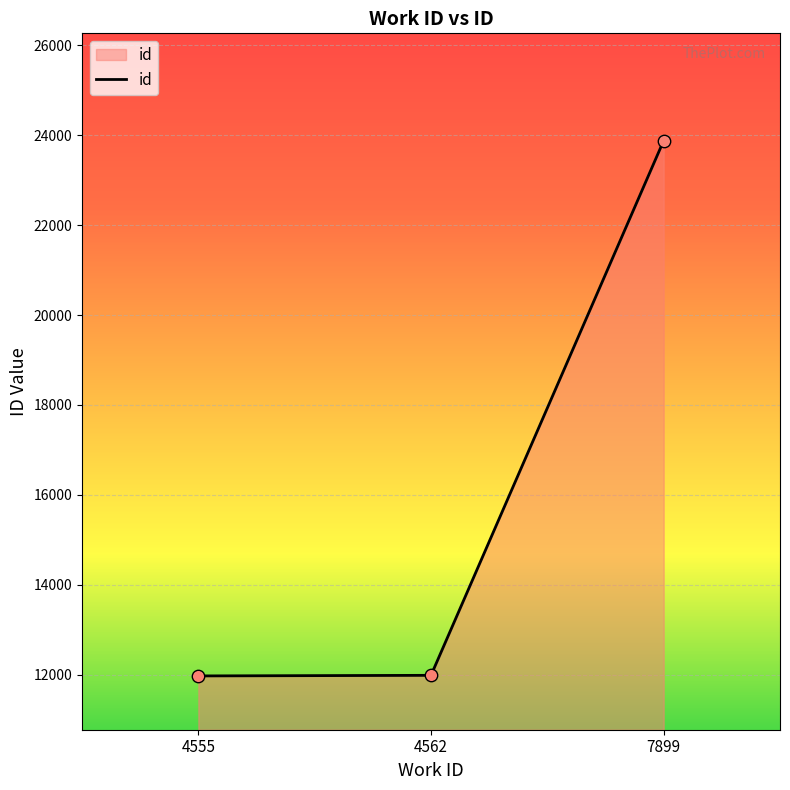

Approximately how many times larger is the value at 4555 compared to 4562?

1.0